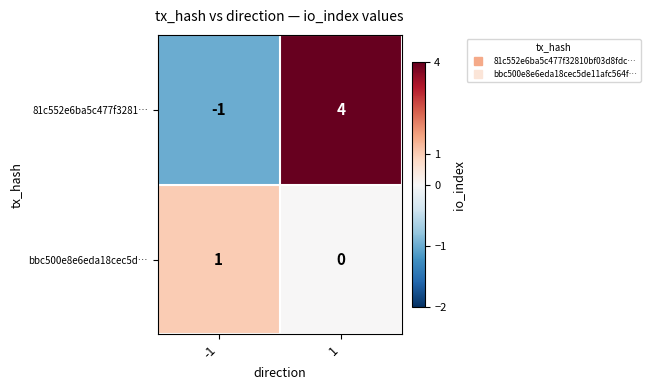

The value of bbc500e8e6eda18cec5d… at 1 is -1. True or false?

False